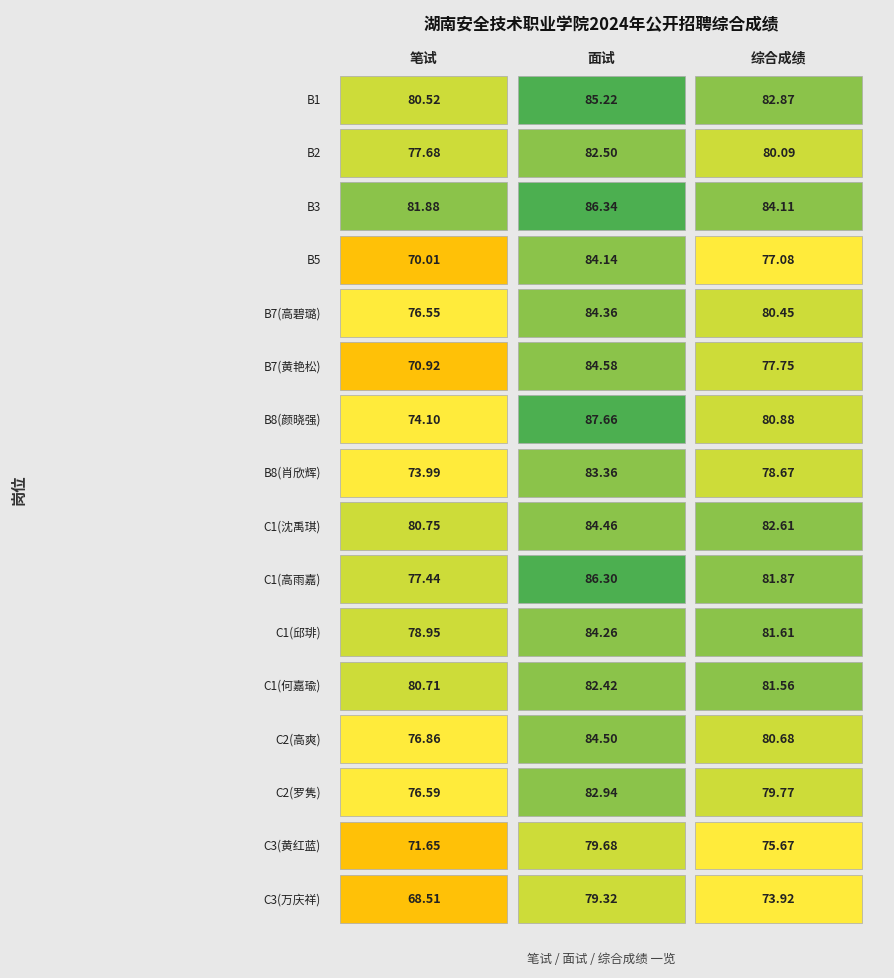

Which series has the largest range (max minus min)?

B5